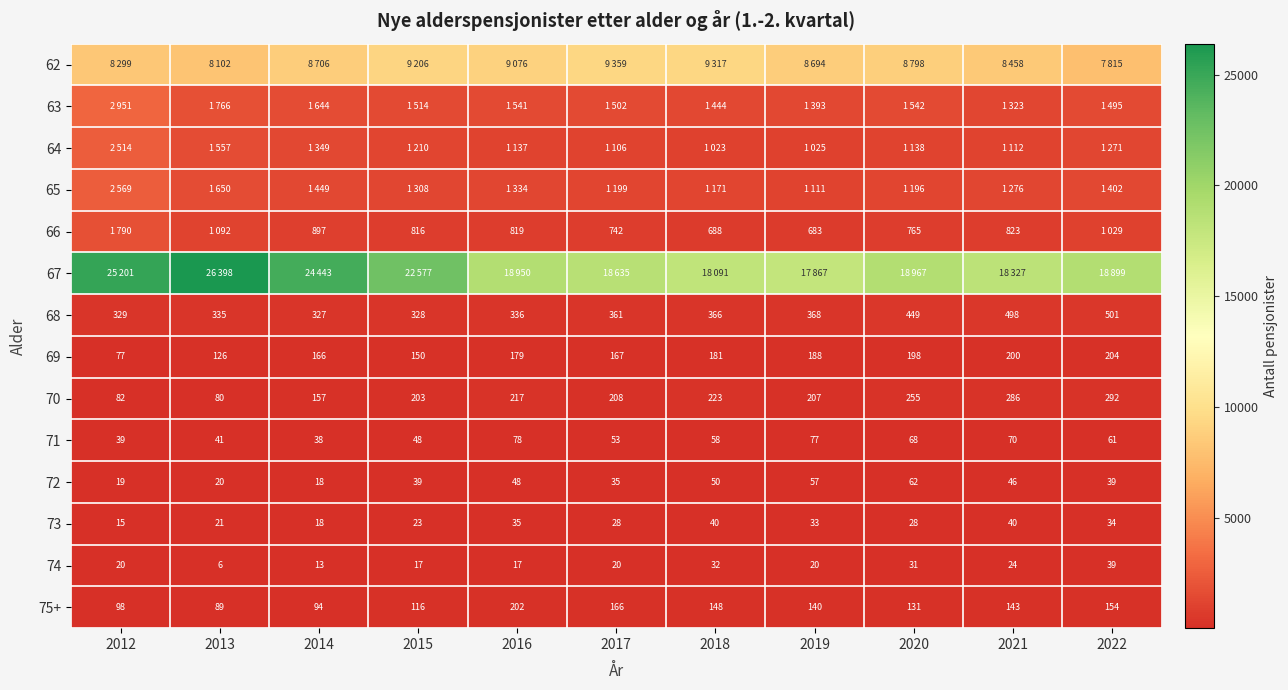

The value of 74 at 2021 is 11. True or false?

False